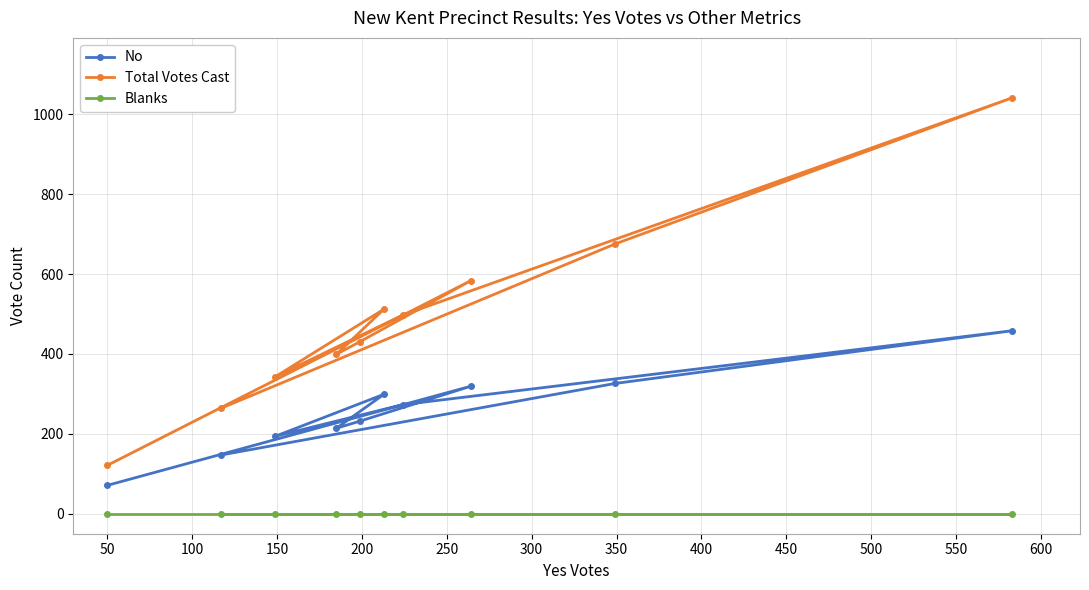

List the series in order of their peak value, lowest first.

Blanks, No, Total Votes Cast